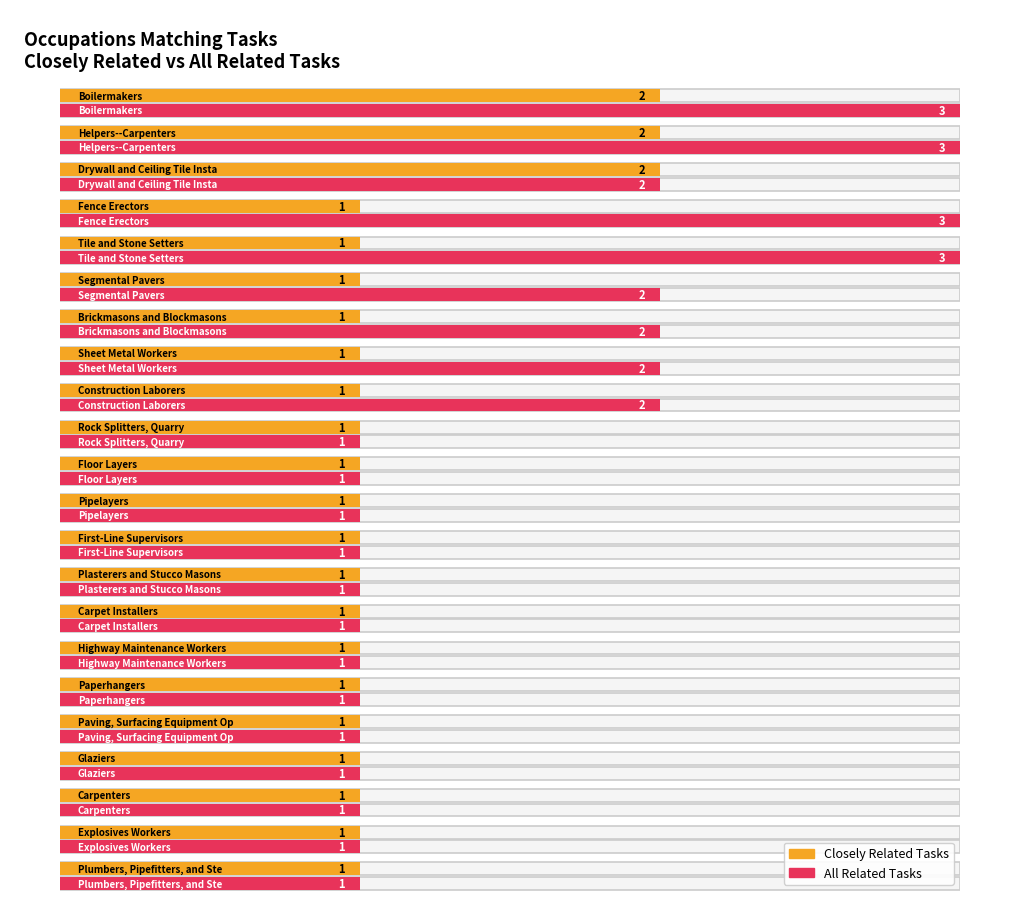

What are all the series names shown in the legend?

Closely Related Tasks, All Related Tasks